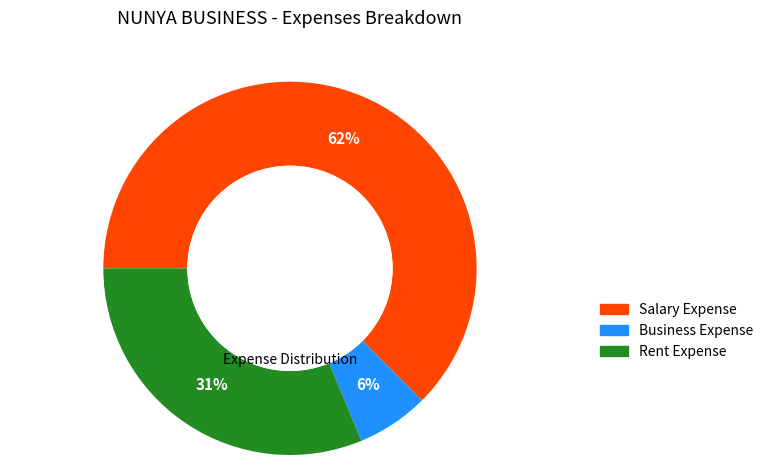

Do Salary Expense and Rent Expense together represent more than half of the pie?

Yes